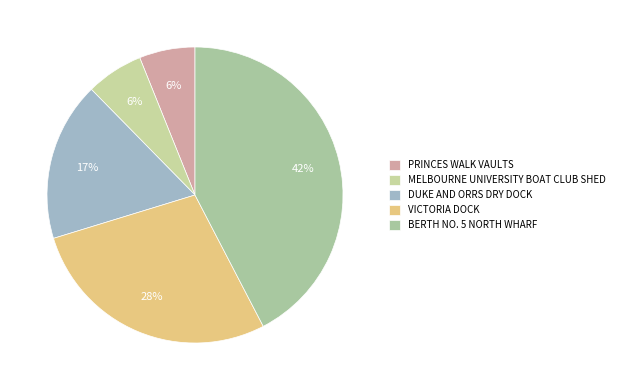

To the nearest percent, what is the difference between the VICTORIA DOCK and DUKE AND ORRS DRY DOCK slice percentages?

11%